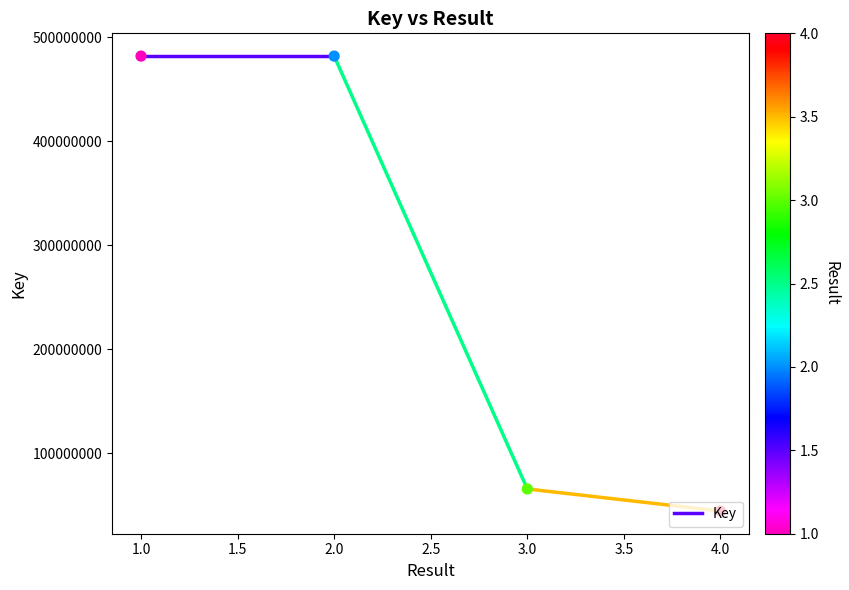

Approximately how many times larger is the value at 1 compared to 2?

1.0